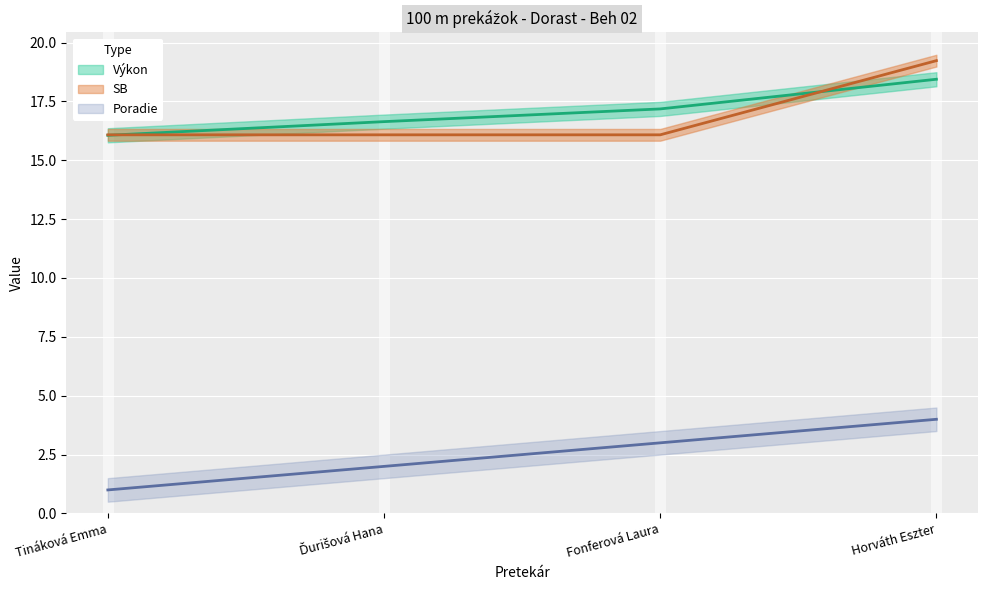

Which category has the lowest value across all series?

Tináková Emma